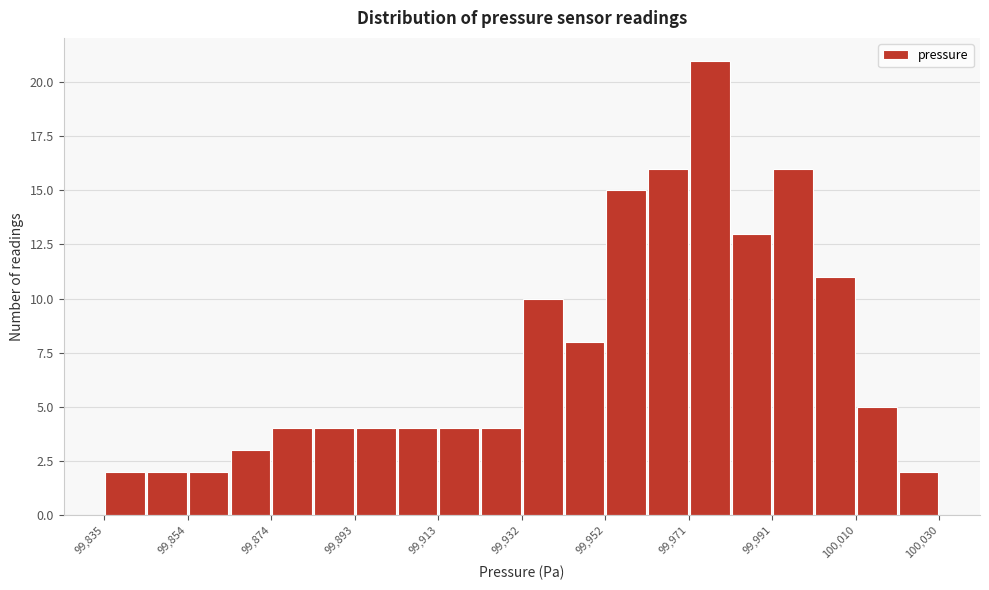

Reading left to right, list every bar in this chart as the range it spans on the x-axis followed by its height. Neither the bar edges nor the heights are printed on the chart, so give them approximately, as read against the axes.

99836 to 99844: 2
99844 to 99854: 2
99854 to 99864: 2
99864 to 99874: 3
99874 to 99884: 4
99884 to 99894: 4
99894 to 99904: 4
99904 to 99914: 4
99914 to 99924: 4
99924 to 99932: 4
99932 to 99942: 10
99942 to 99952: 8
99952 to 99962: 15
99962 to 99972: 16
99972 to 99982: 21
99982 to 99992: 13
99992 to 100002: 16
100002 to 100010: 11
100010 to 100020: 5
100020 to 100030: 2